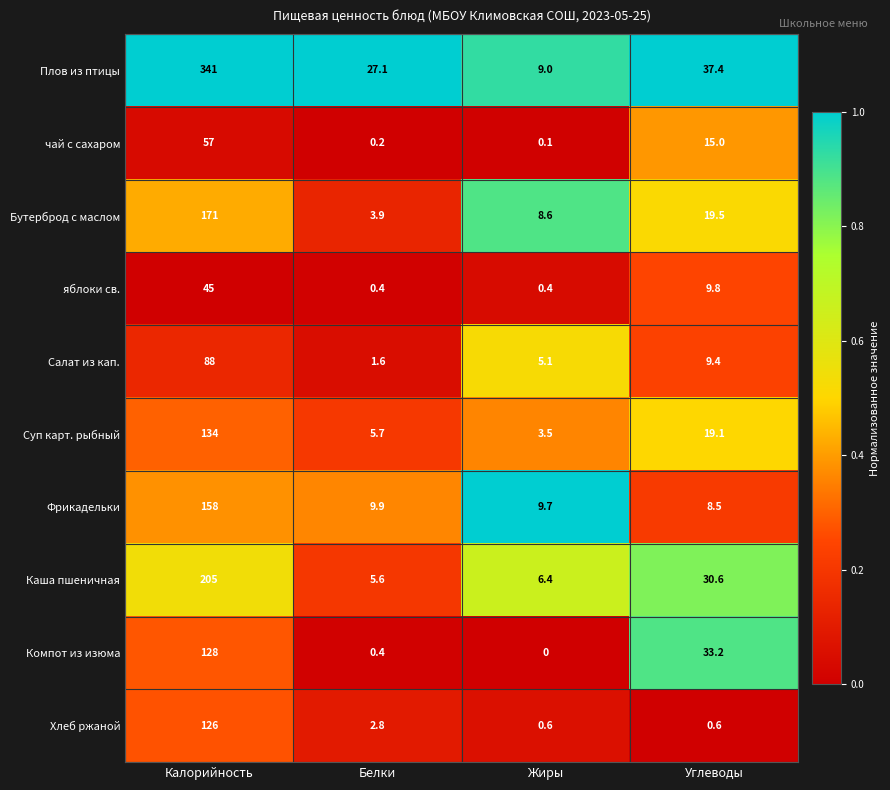

What is the sum of all Хлеб ржаной values?

130.0